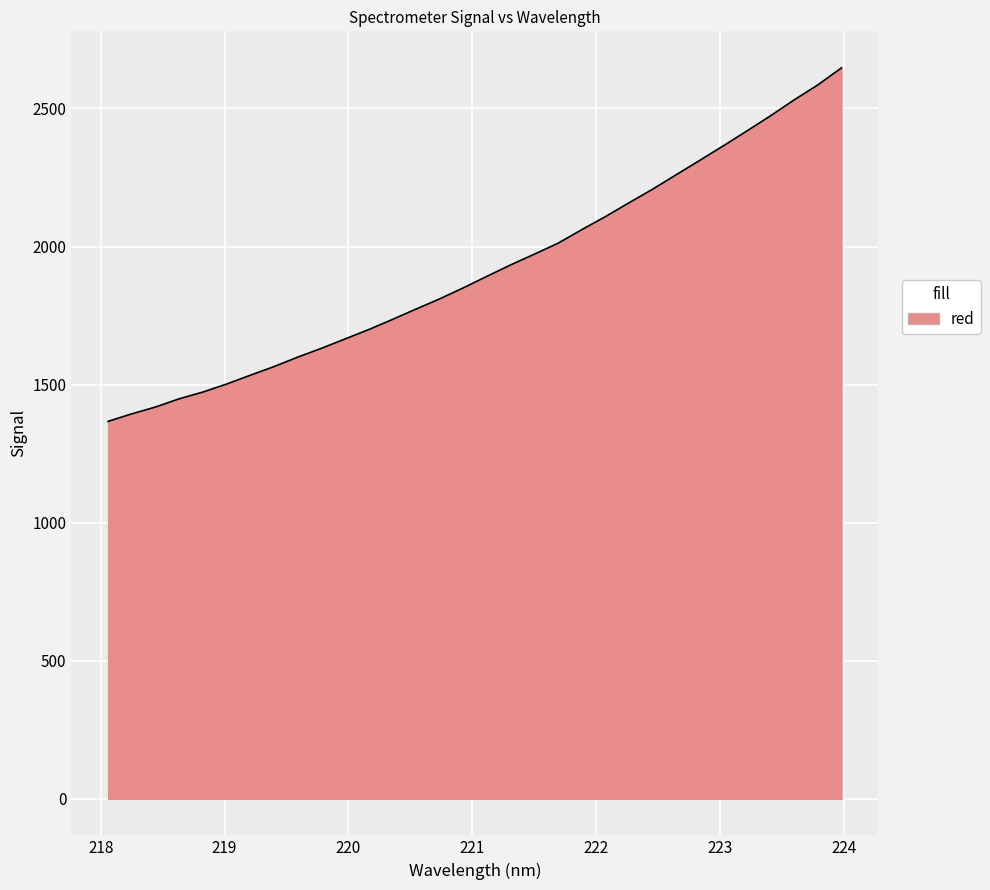

What is the difference between the maximum and minimum values?

1280.0